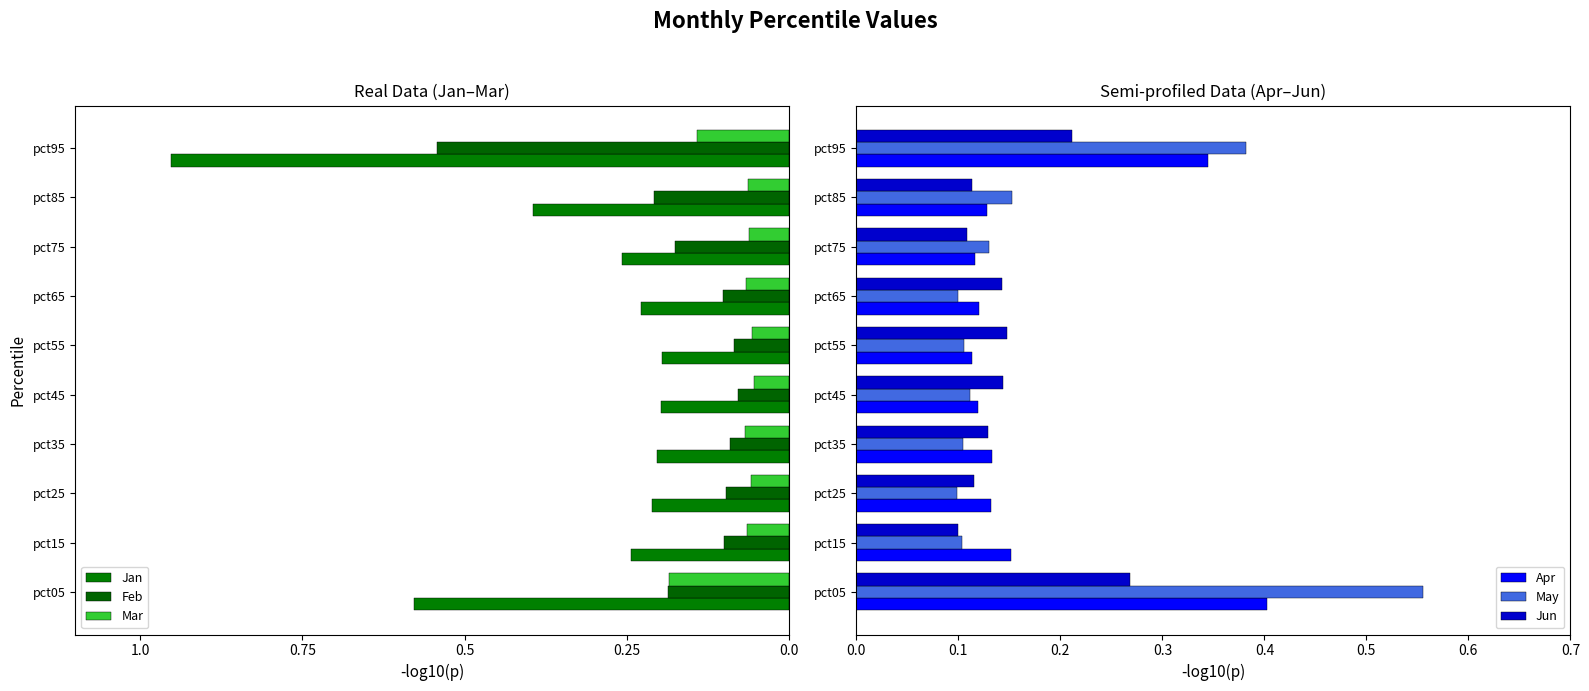

At how many categories does at least one series exceed 0?

10